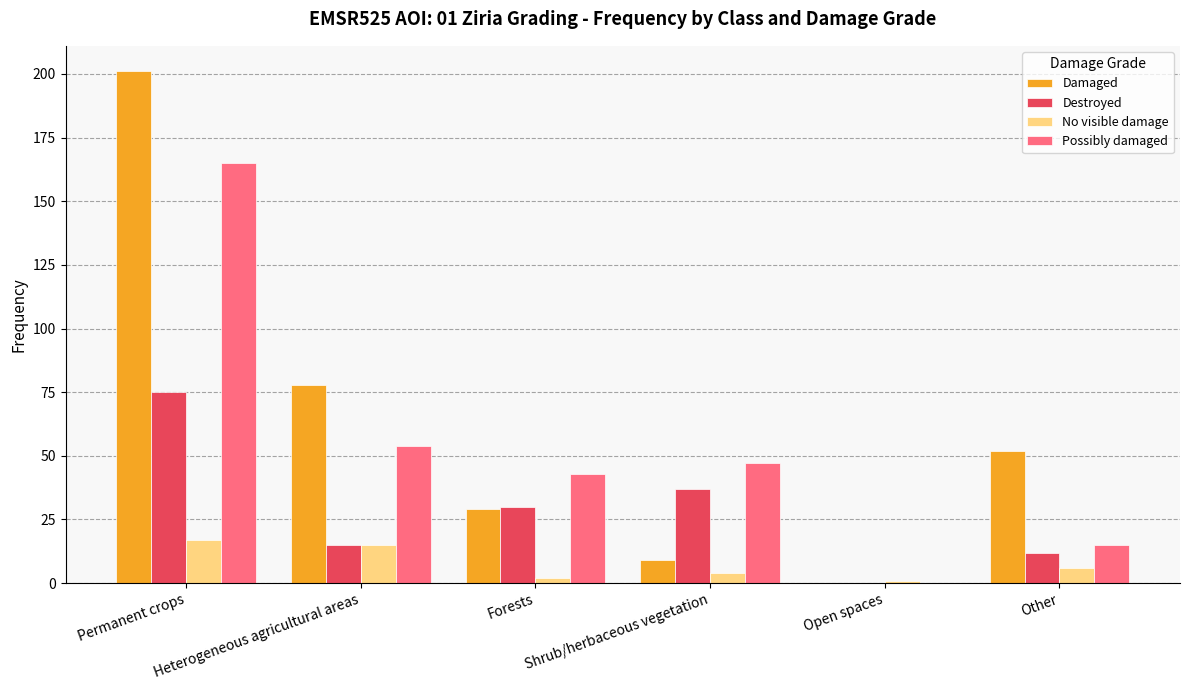

The value of No visible damage at Permanent crops is 17. True or false?

True